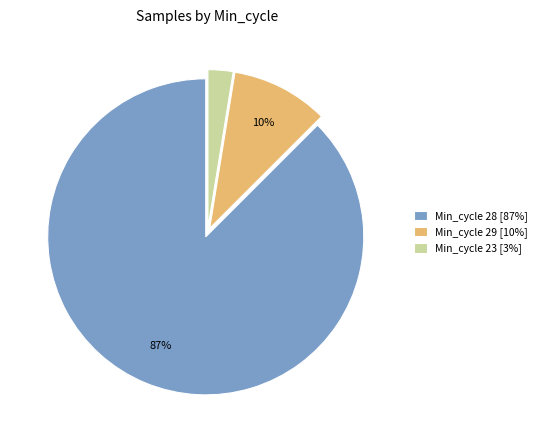

Rank the categories by value from lowest to highest.

Min_cycle 23 [3%], Min_cycle 29 [10%], Min_cycle 28 [87%]